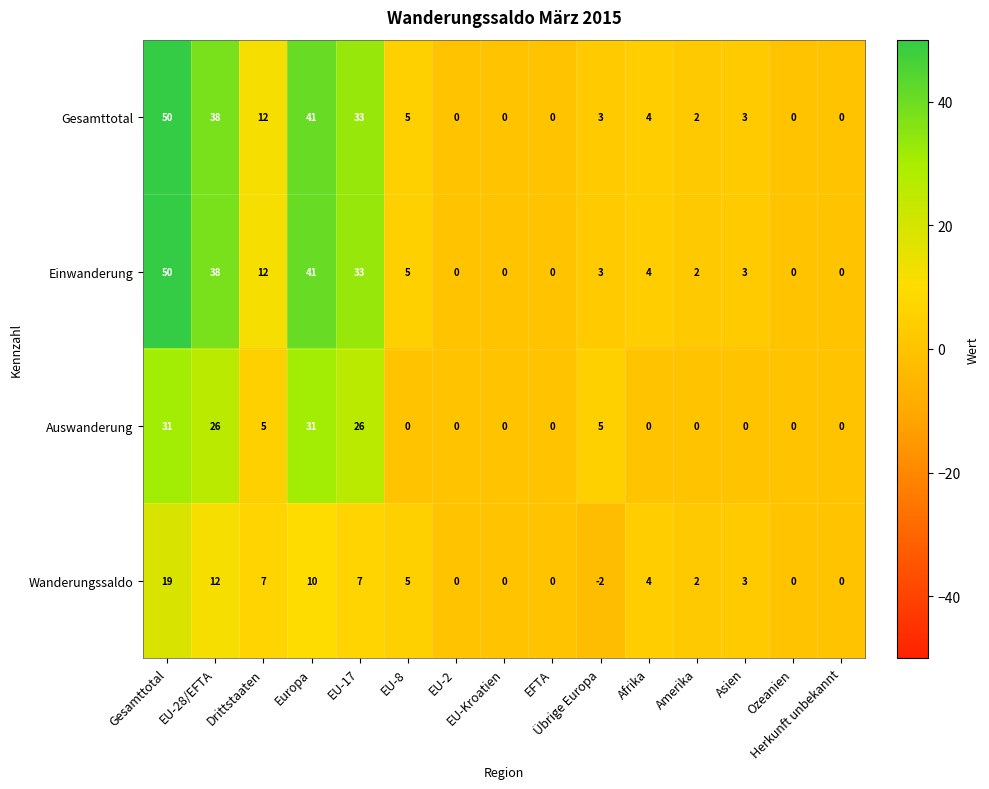

What is the sum of all Wanderungssaldo values?

67